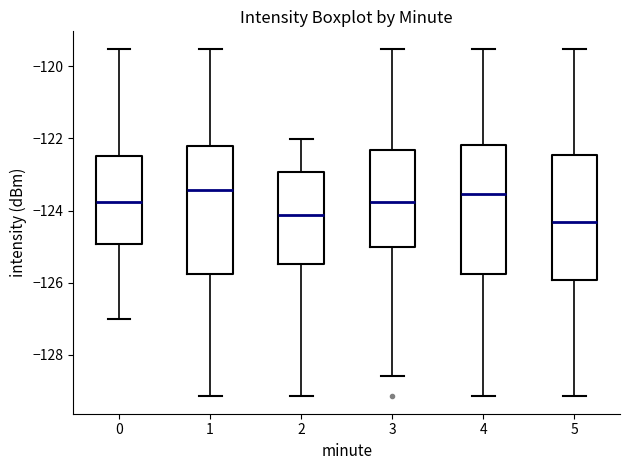

Where is the lower edge of the box at x = 4 on the y-axis? The values are not printed on the chart, so give them approximately, as read against the axis.

-125.8